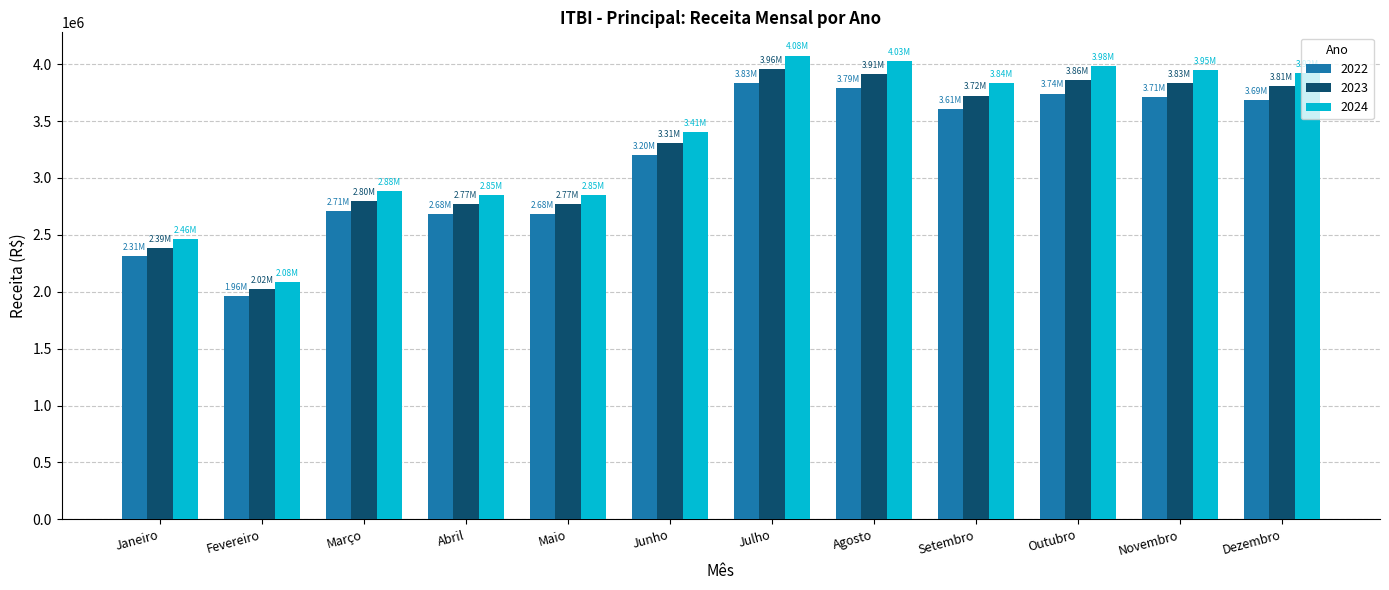

What is the total value across all series at Janeiro?

7159910.1